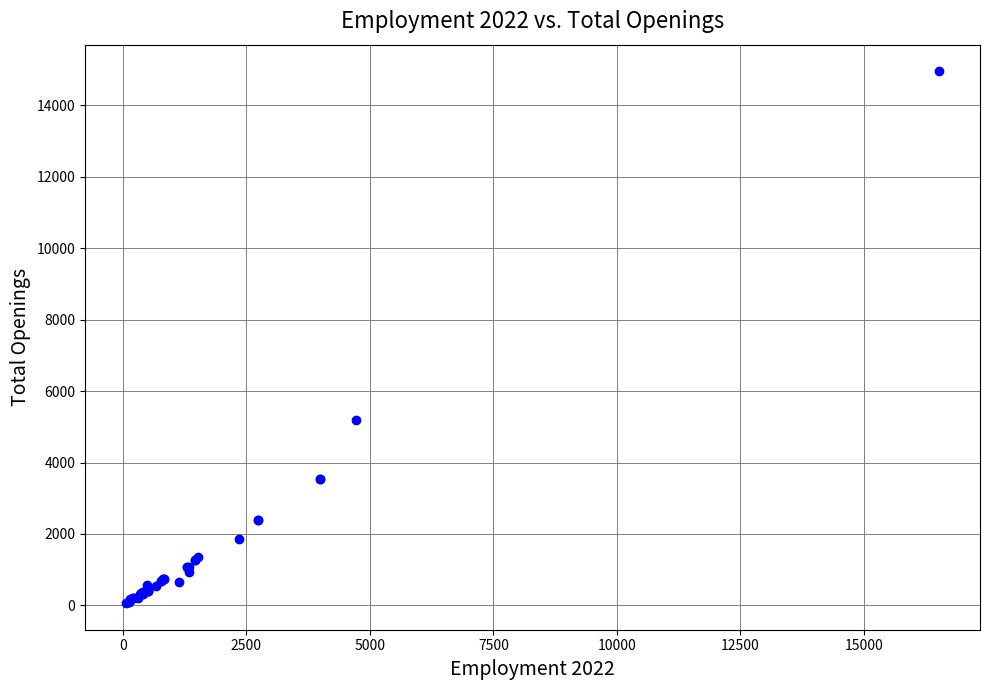

What Y value in the scatter plot is closest to 7509?

5199